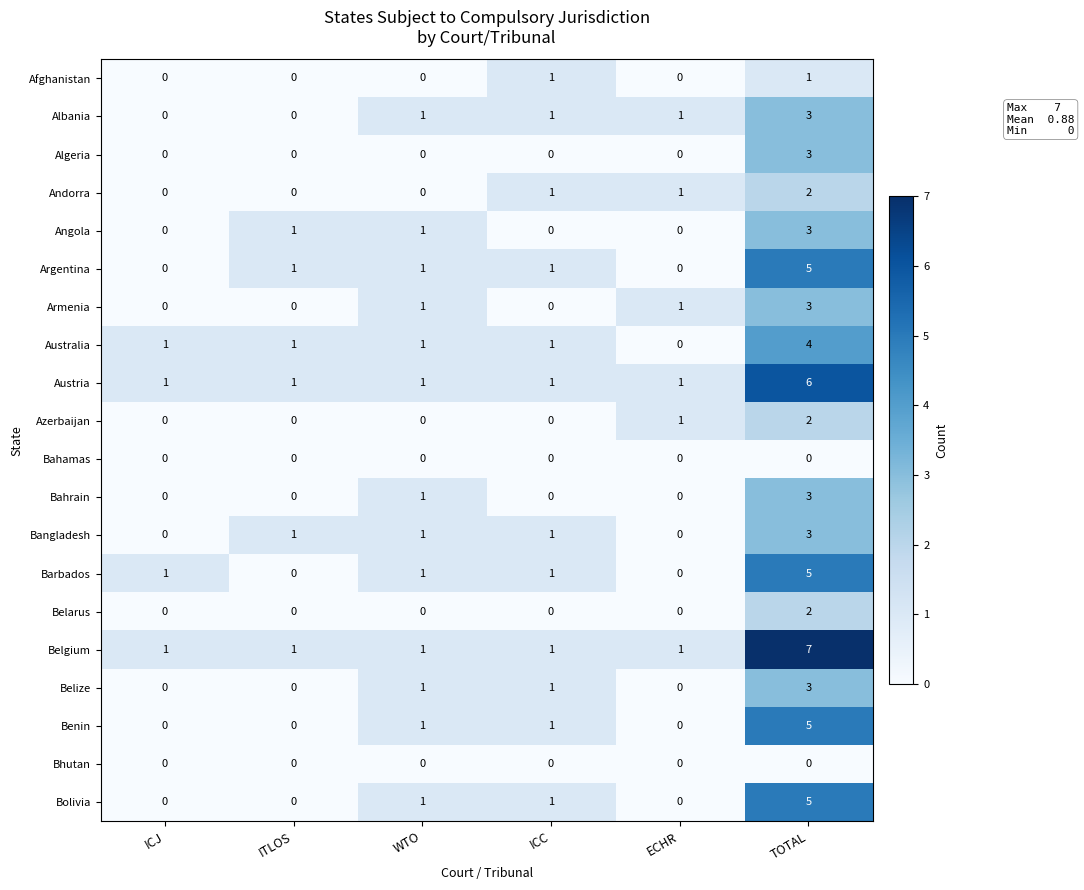

What is the spread (max minus min) of values at ECHR?

1